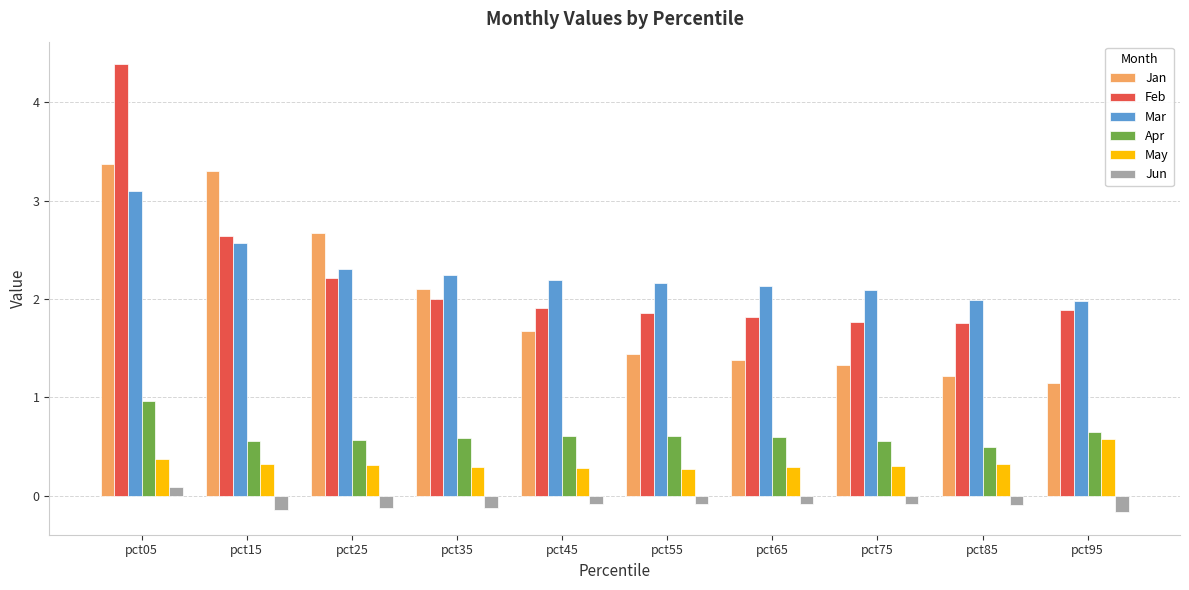

At pct55, list the series in order from smallest to largest.

Jun, May, Apr, Jan, Feb, Mar